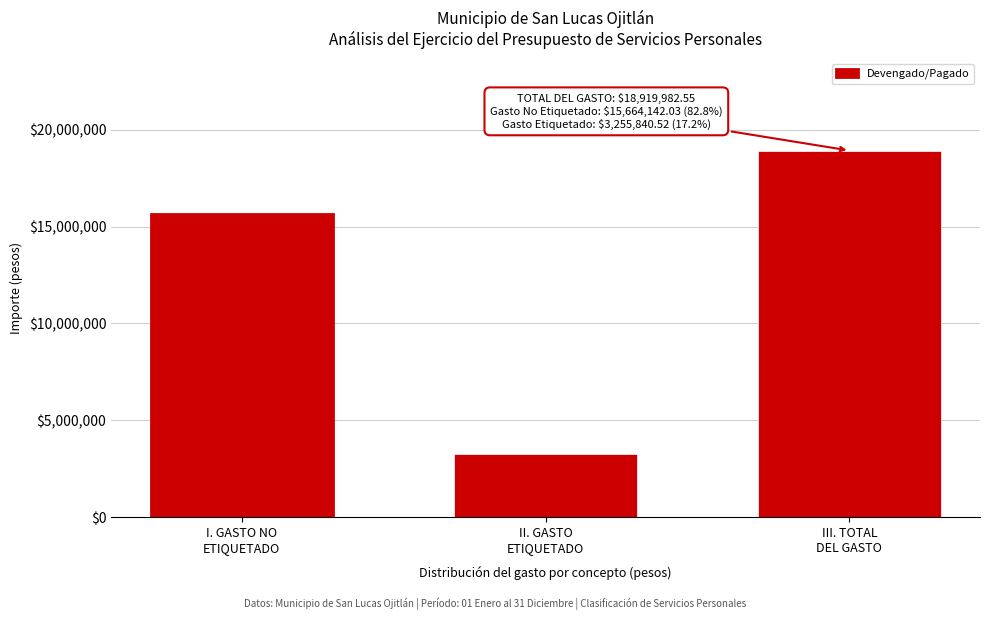

Reading left to right, extract all data points from this chart.

15664142.0	3255840.5	18919982.6